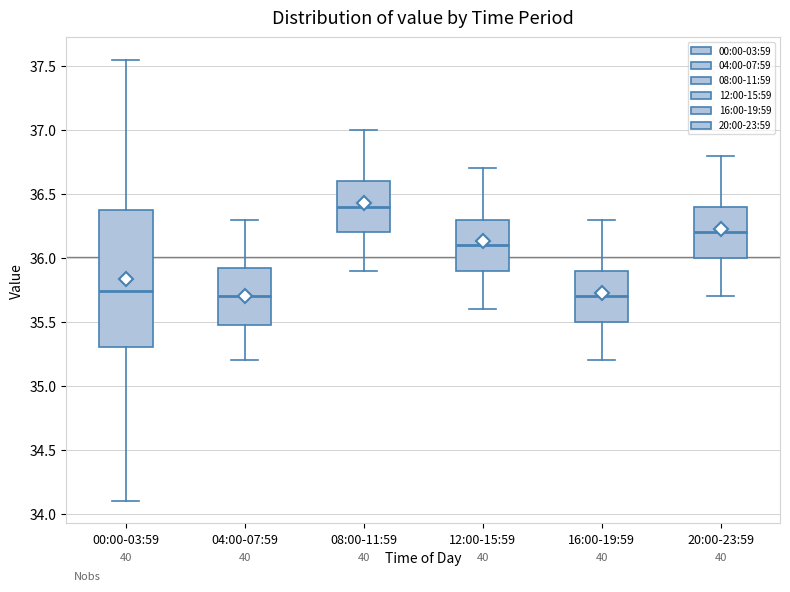

Reading left to right, transcribe this box plot: for each box, give where its median line is, the range the box spans, and where its two whiskers end, as read against the y-axis. The values are not printed on the chart, so give them approximately, as read against the axis.

00:00-03:59: median 35.75, box 35.30 to 36.40, whiskers 34.10 to 37.55
04:00-07:59: median 35.70, box 35.50 to 35.95, whiskers 35.20 to 36.30
08:00-11:59: median 36.40, box 36.20 to 36.60, whiskers 35.90 to 37.00
12:00-15:59: median 36.10, box 35.90 to 36.30, whiskers 35.60 to 36.70
16:00-19:59: median 35.70, box 35.50 to 35.90, whiskers 35.20 to 36.30
20:00-23:59: median 36.20, box 36.00 to 36.40, whiskers 35.70 to 36.80